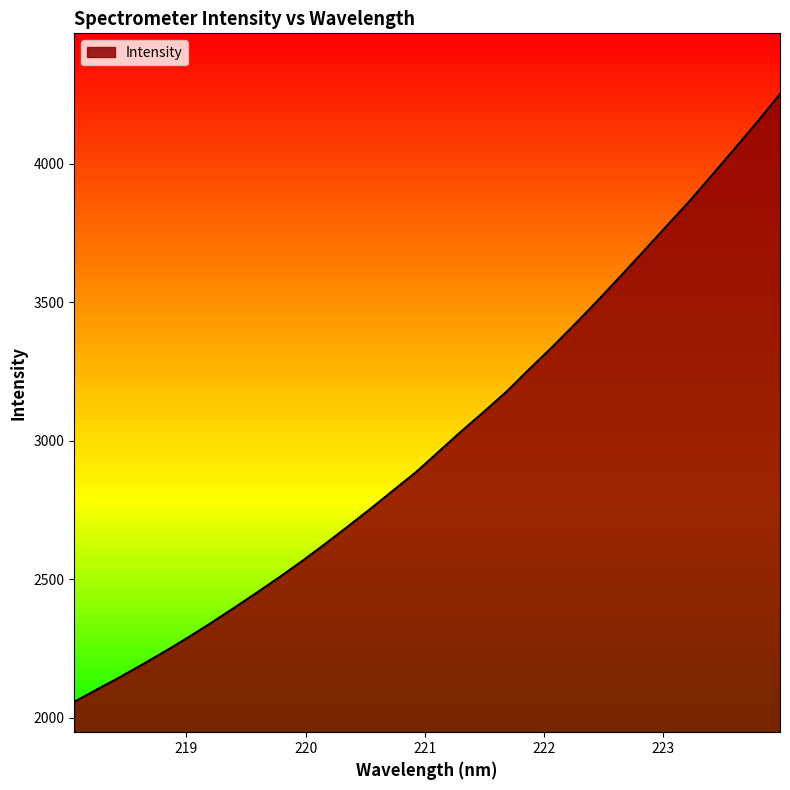

What is the maximum value shown in the chart?

4250.8